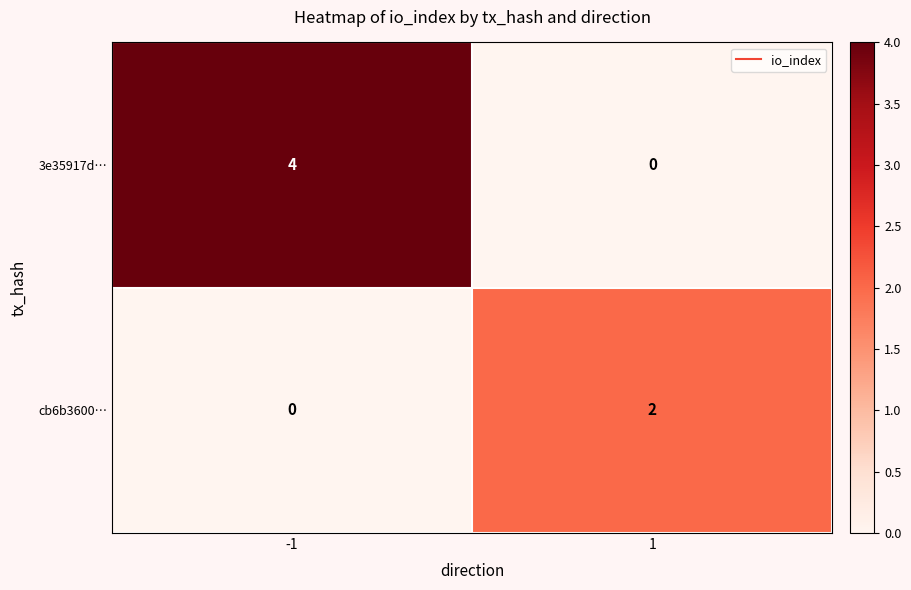

What is the sum of the 3e35917d… values at 1 and -1?

4